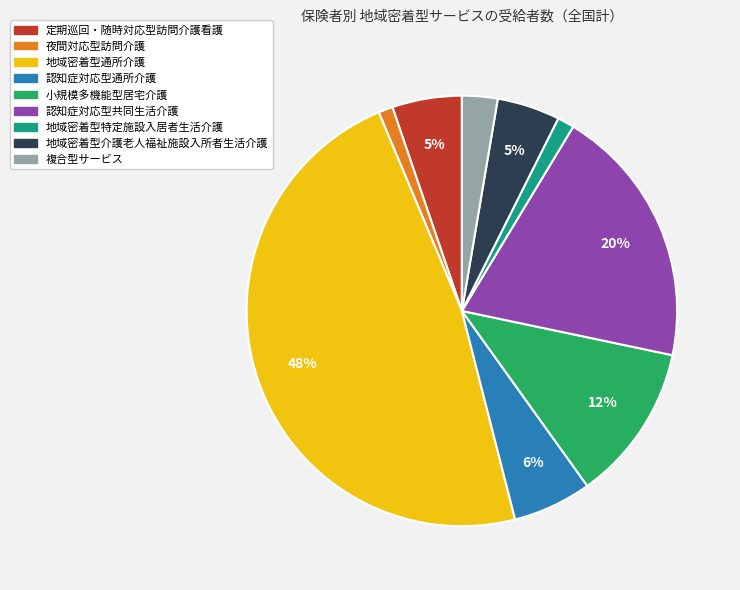

Is there any slice that represents more than half of the pie?

No